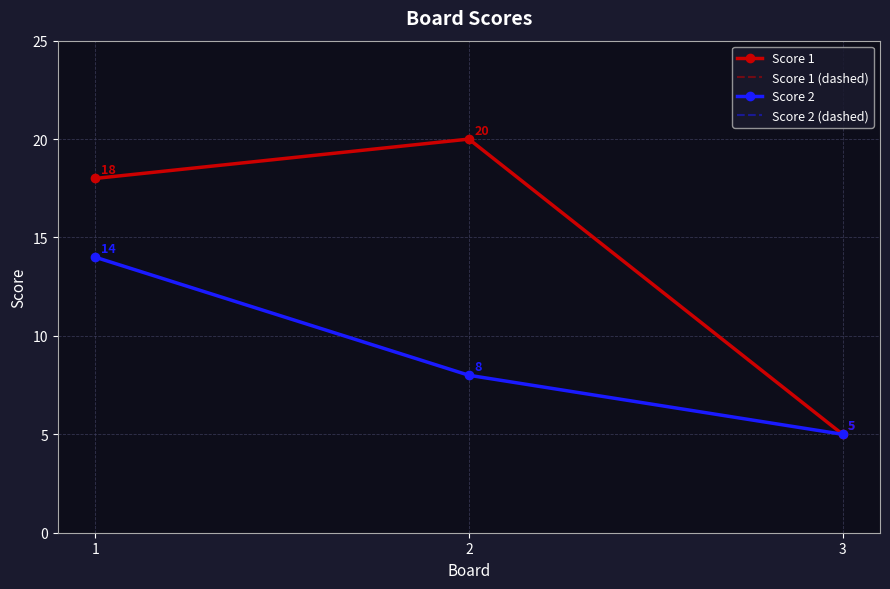

What is the difference between the Score 2 values at 2 and 3?

3